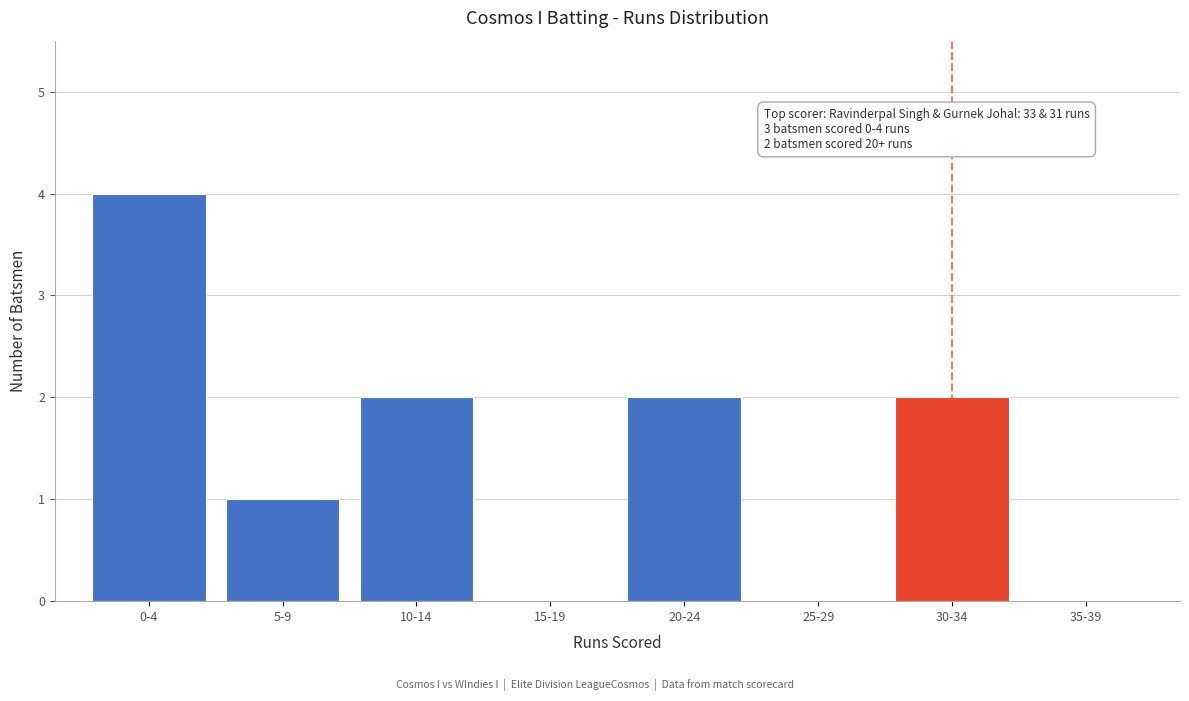

Reading left to right, extract all data points from this chart.

0-4=4	5-9=1	10-14=2	15-19=0	20-24=2	25-29=0	30-34=2	35-39=0